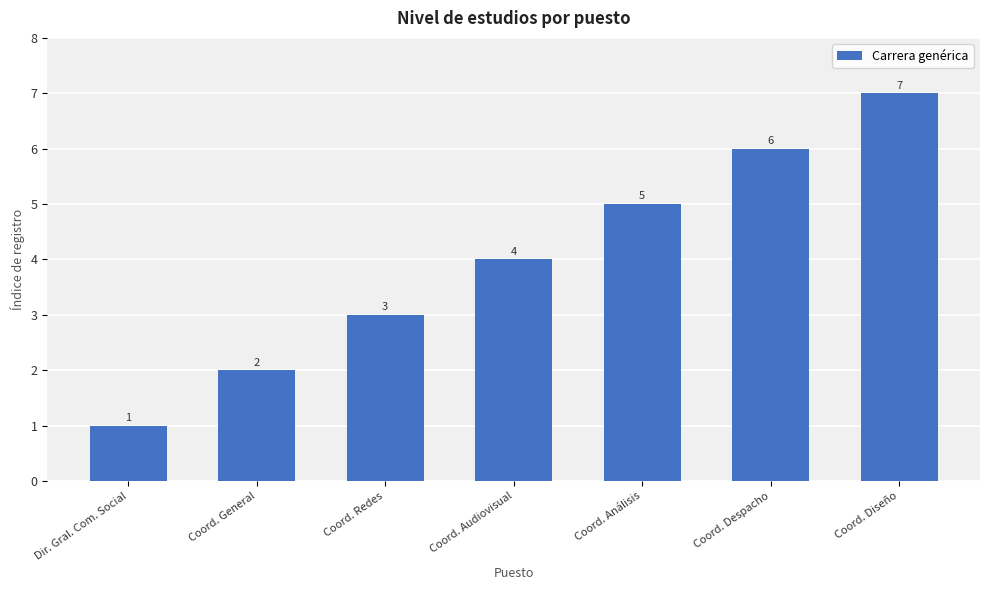

Count the values in the range 2 to 6.

5